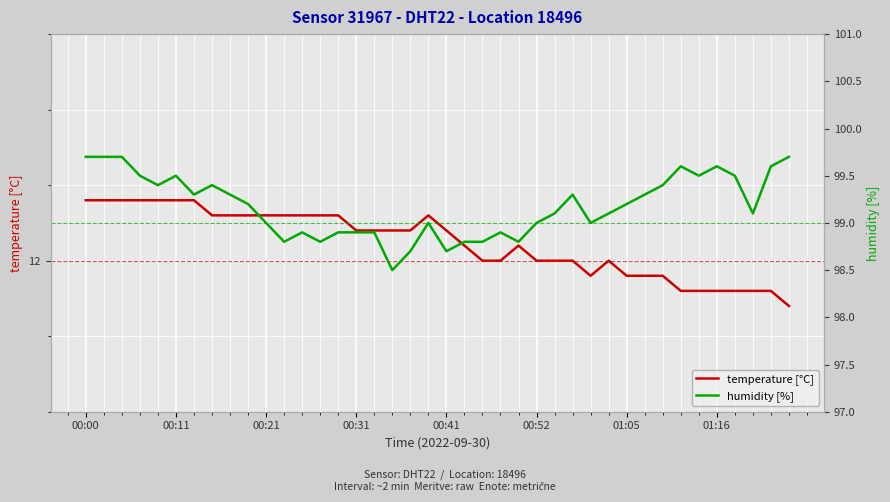

At how many categories does at least one series exceed 82?

40